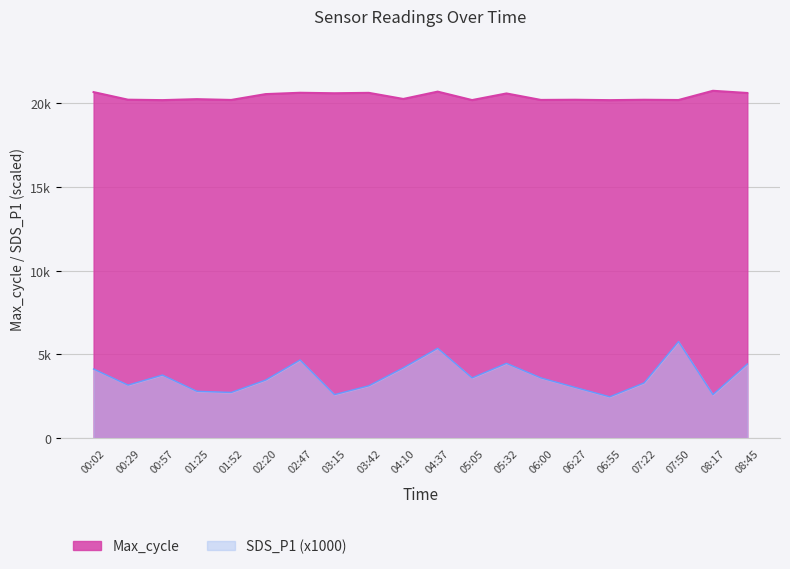

List the series in order of their peak value, lowest first.

SDS_P1 (x1000), Max_cycle